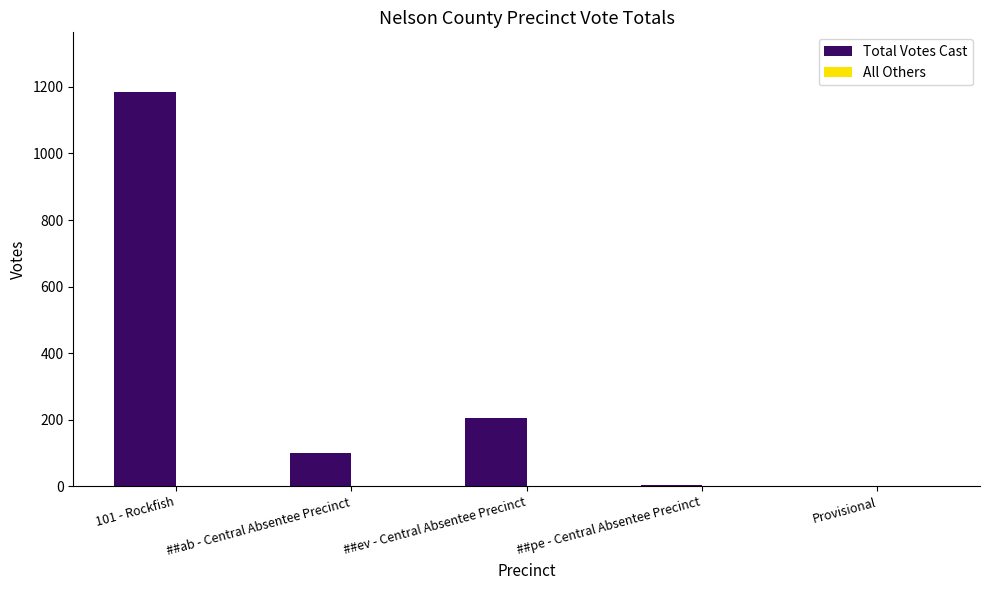

Which series has the largest total across all categories?

Total Votes Cast